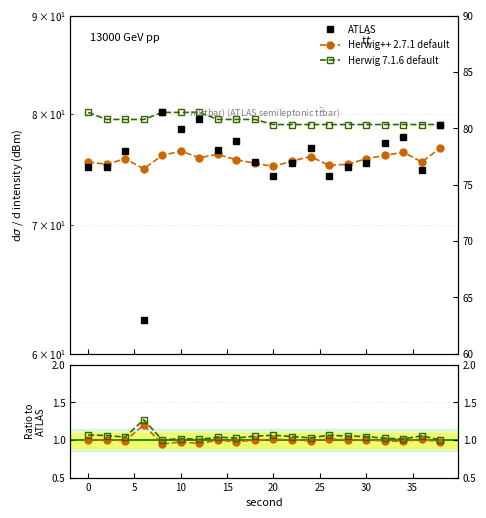

Is this an area chart (filled region under the line)?

No